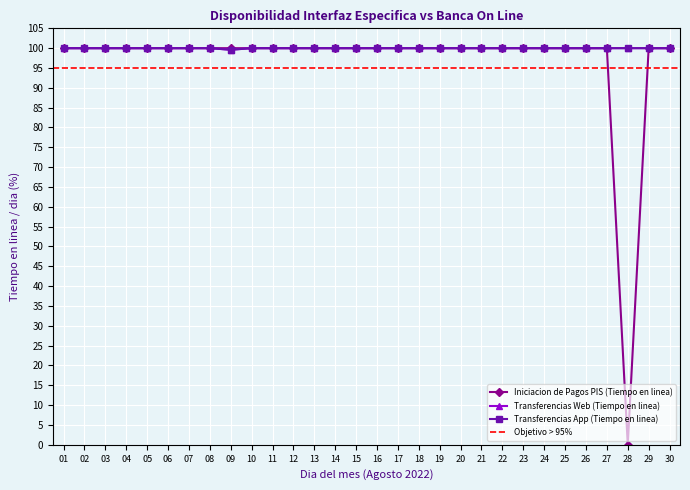

At how many categories does at least one series exceed 97?

30